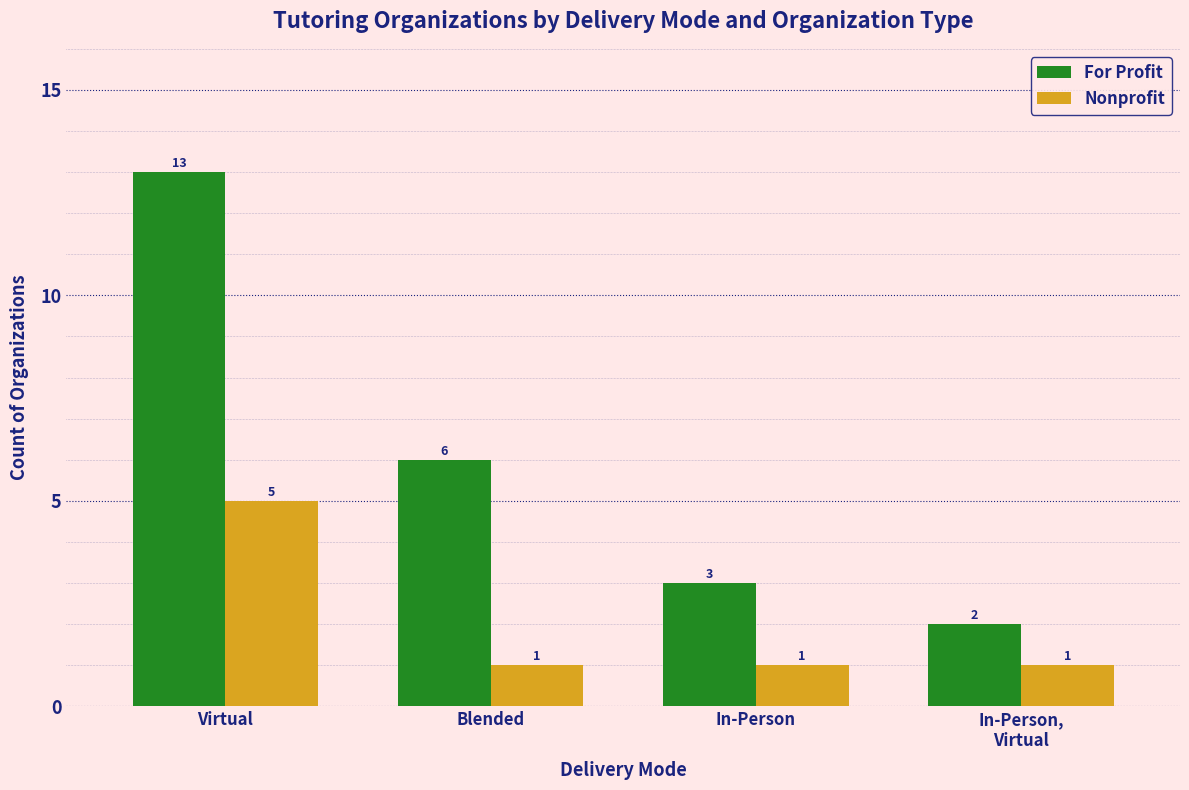

Which series has the largest range (max minus min)?

For Profit